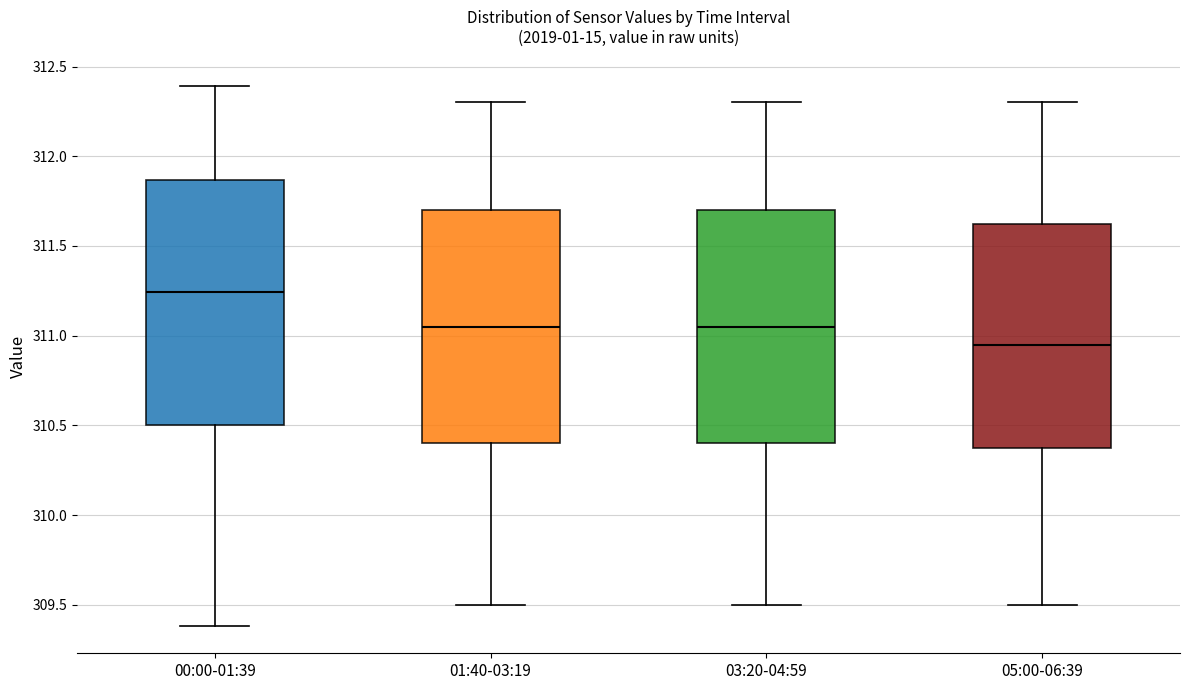

Which box's median line is the lowest?

05:00-06:39